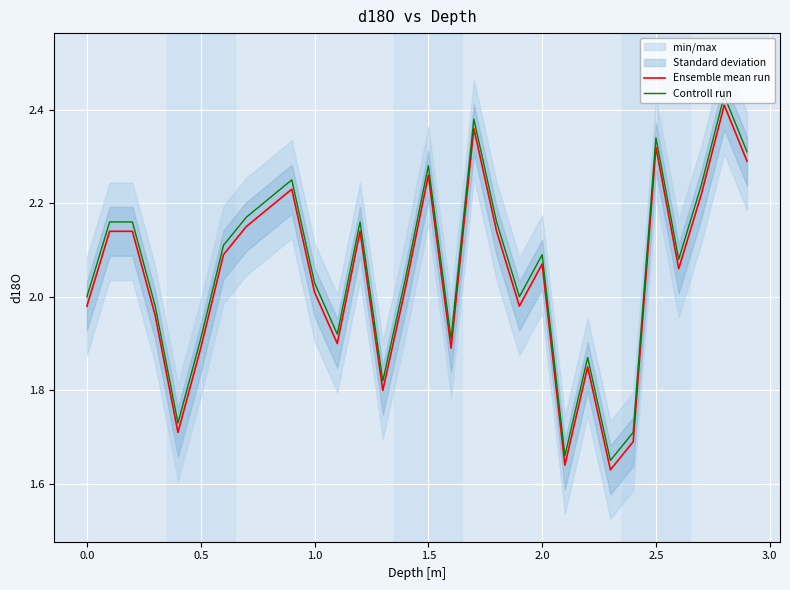

True or false: Controll run and Ensemble mean run intersect in this chart.

False